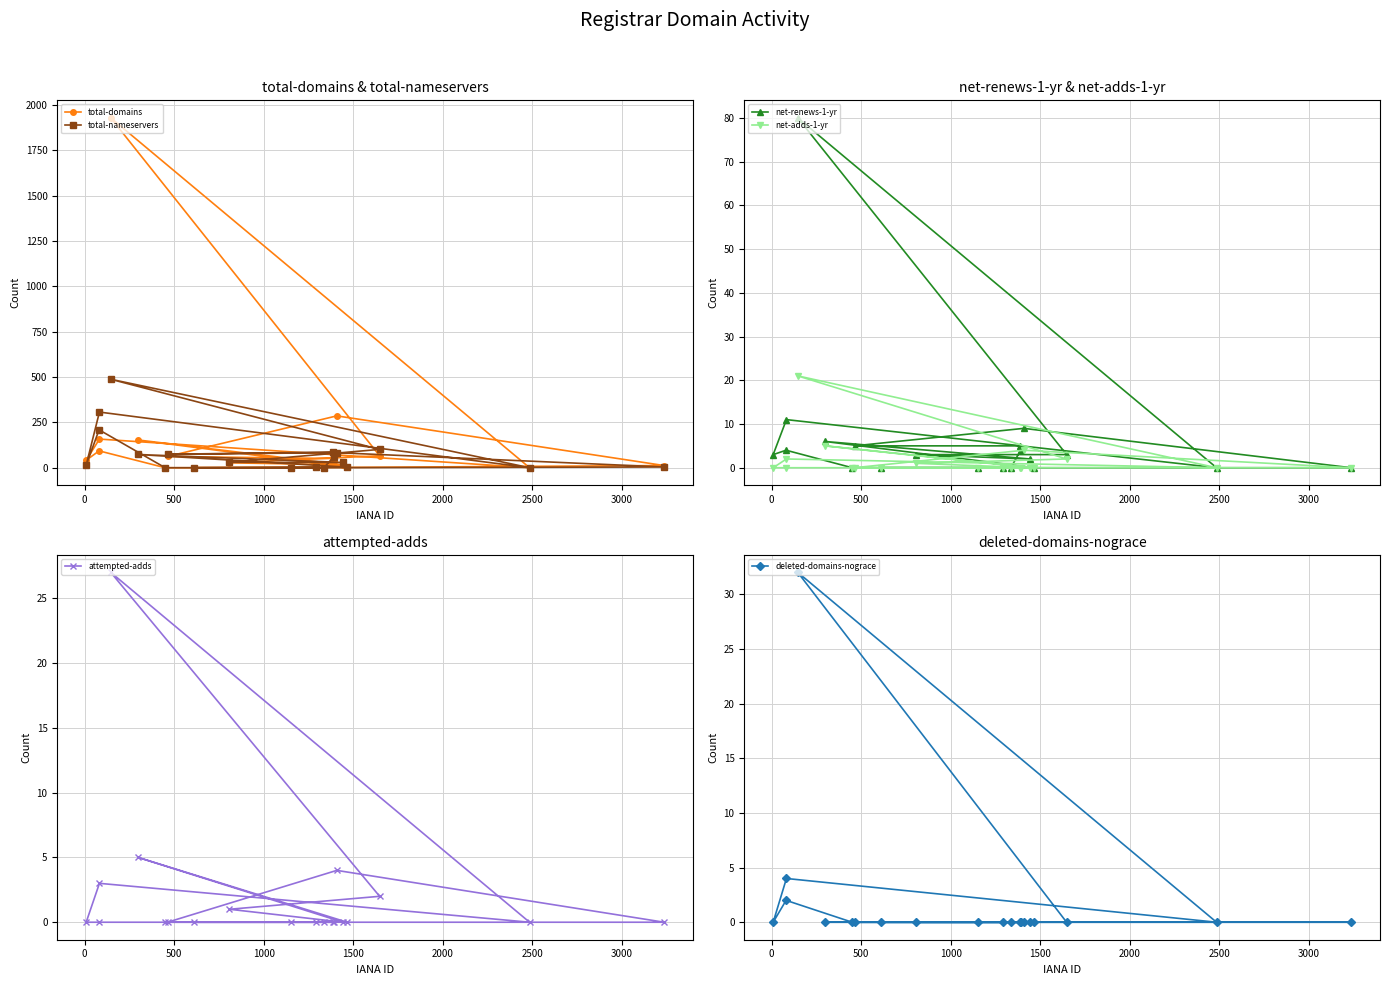

Count the number of categories in the chart.

20